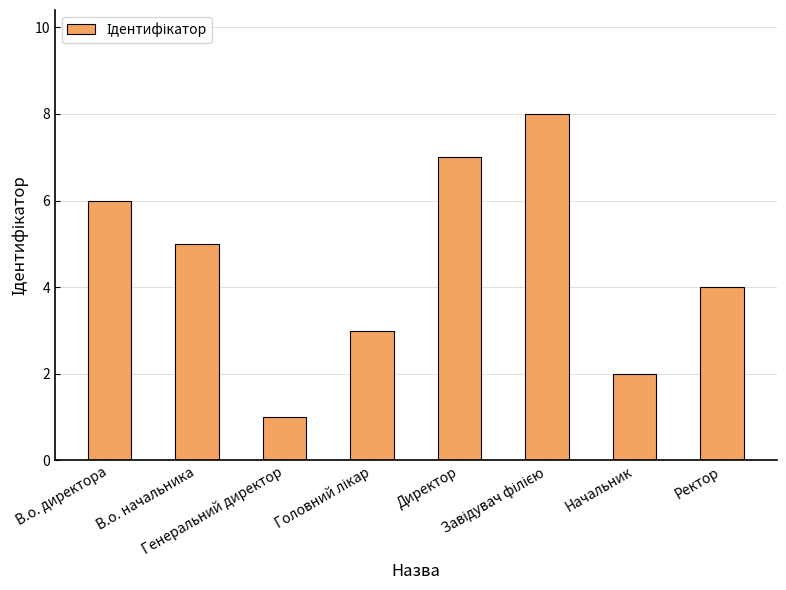

How many series are shown in this chart?

1